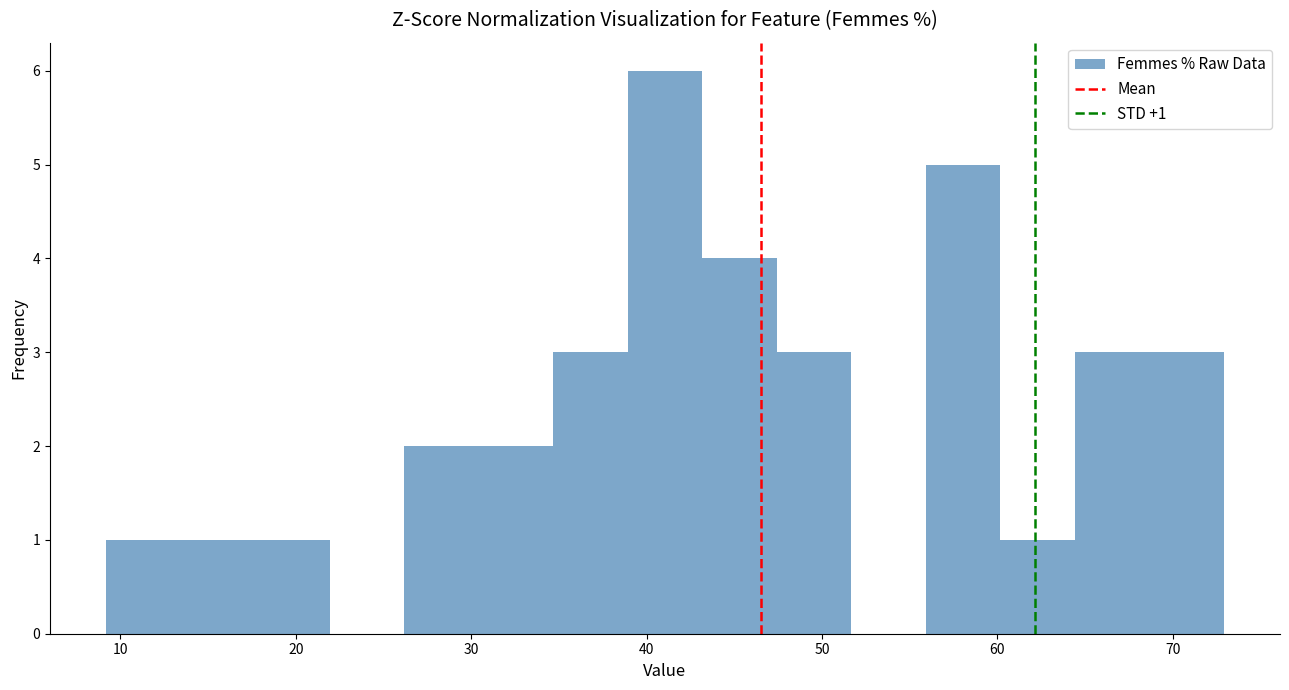

Over which range of the x-axis is the bar tallest?

39 to 43